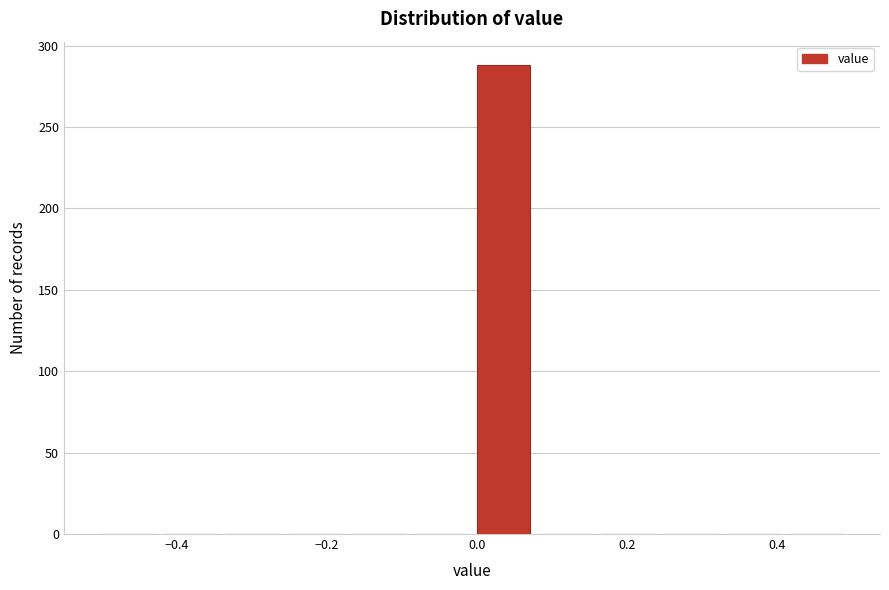

Which range on the x-axis has the tallest bar?

0.00 to 0.08